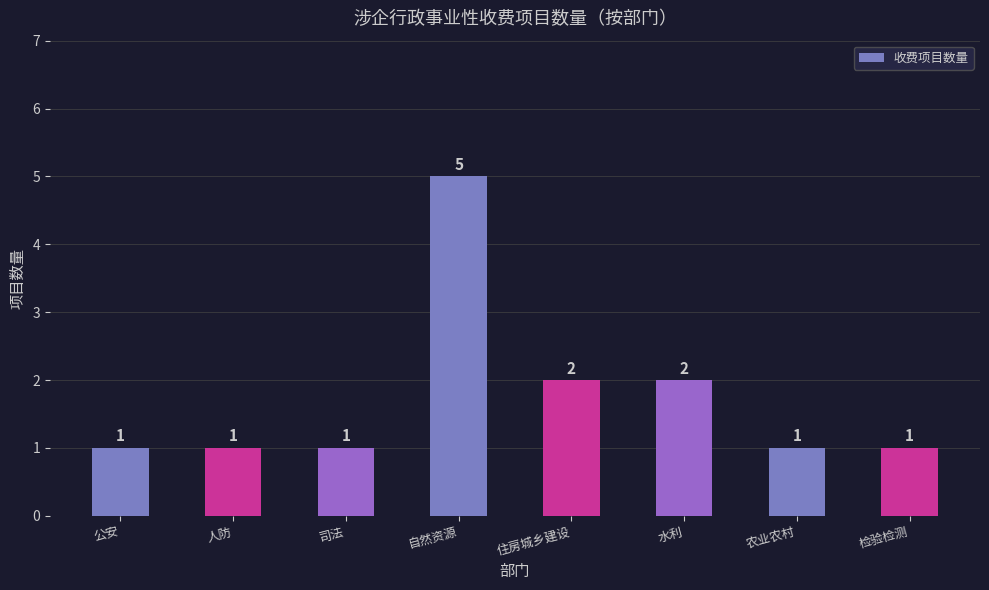

Reading right to left, what are all the values shown in this chart?

1	1	2	2	5	1	1	1